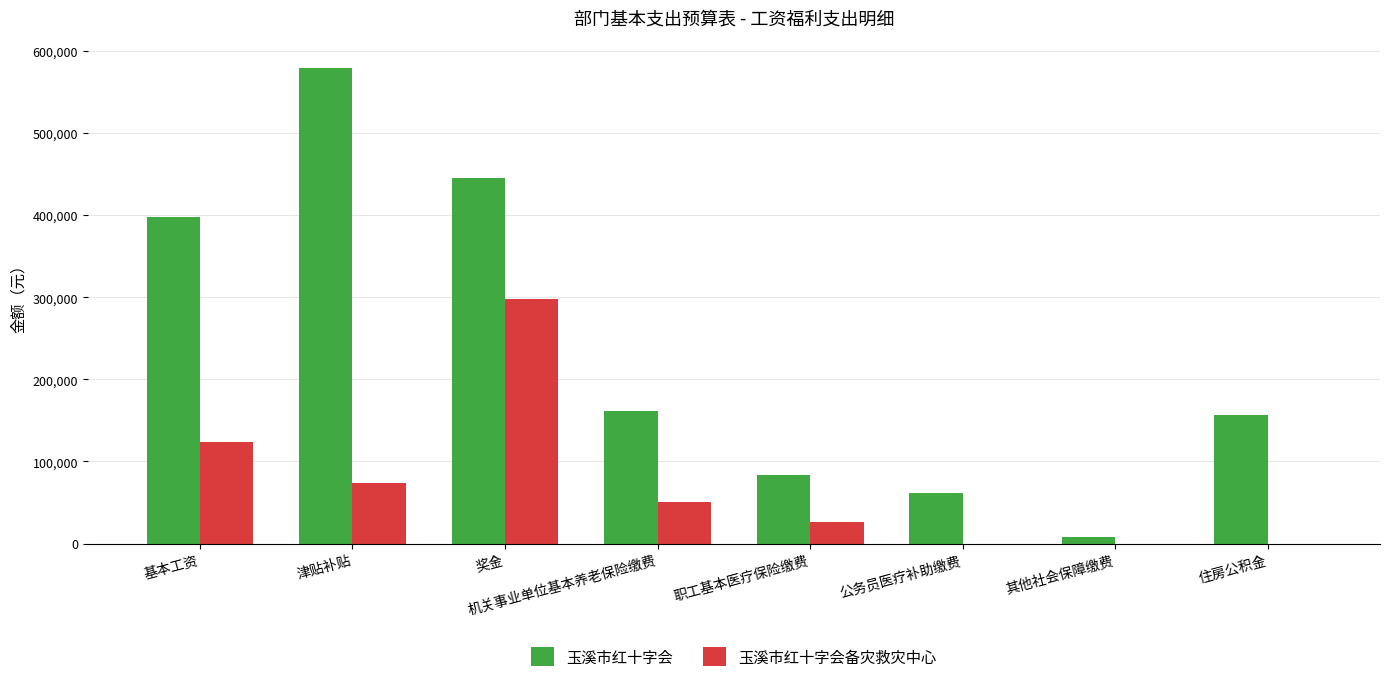

At which category is the sum across all series the highest?

奖金